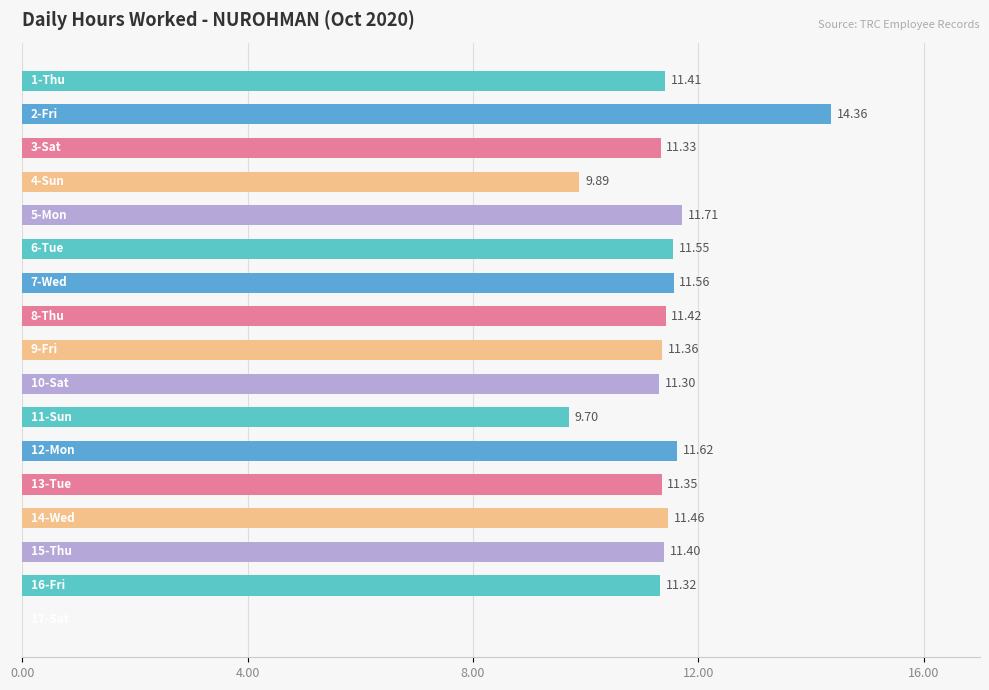

What is the sum of all values?

182.7